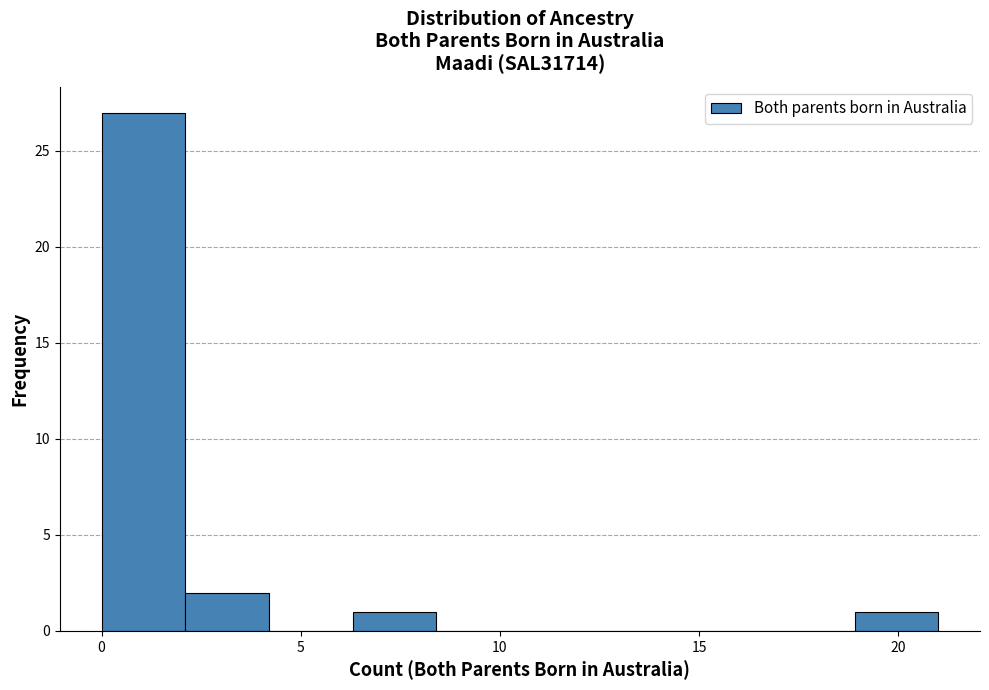

Which range on the x-axis has the tallest bar?

0.0 to 2.1